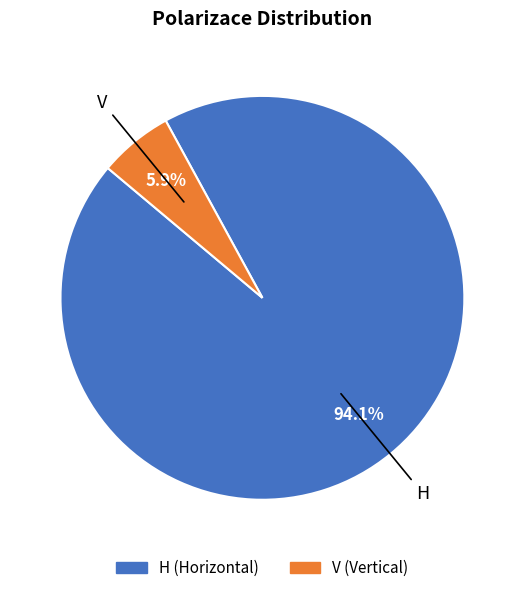

How many slices are in this pie chart?

2